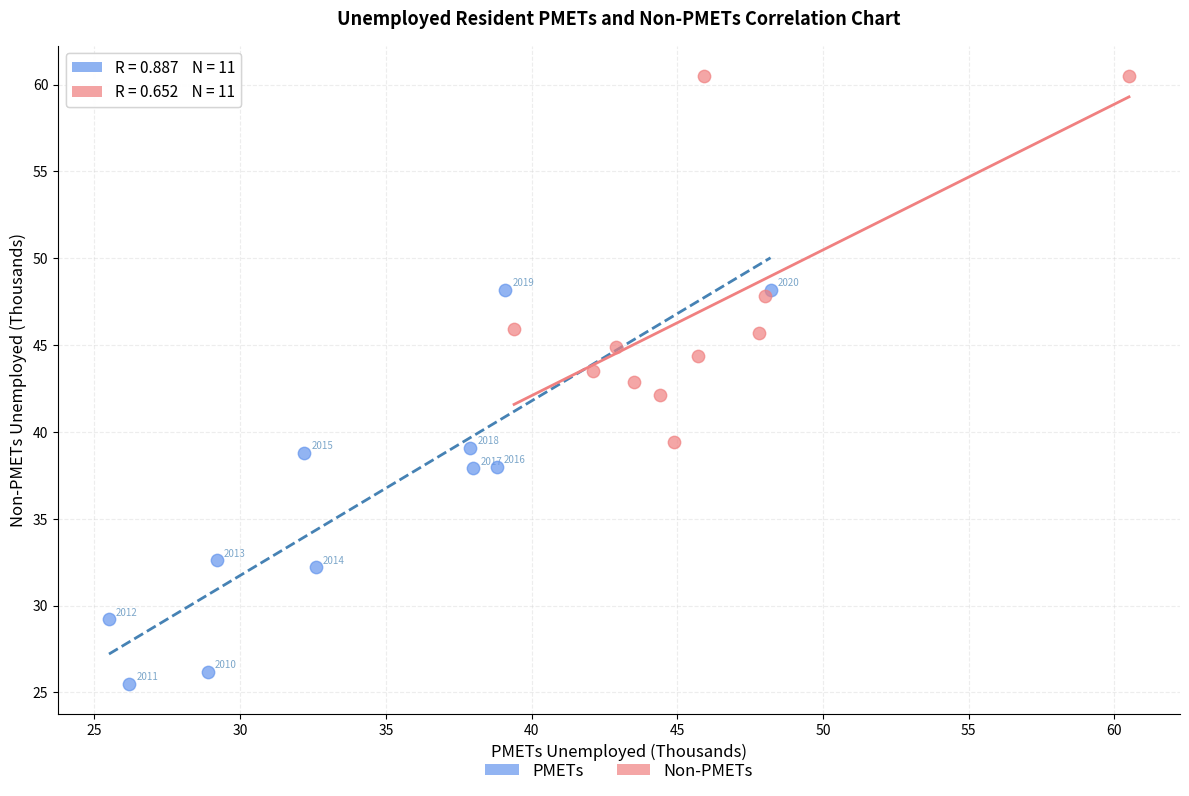

Which series has the widest spread of Y values?

PMETs